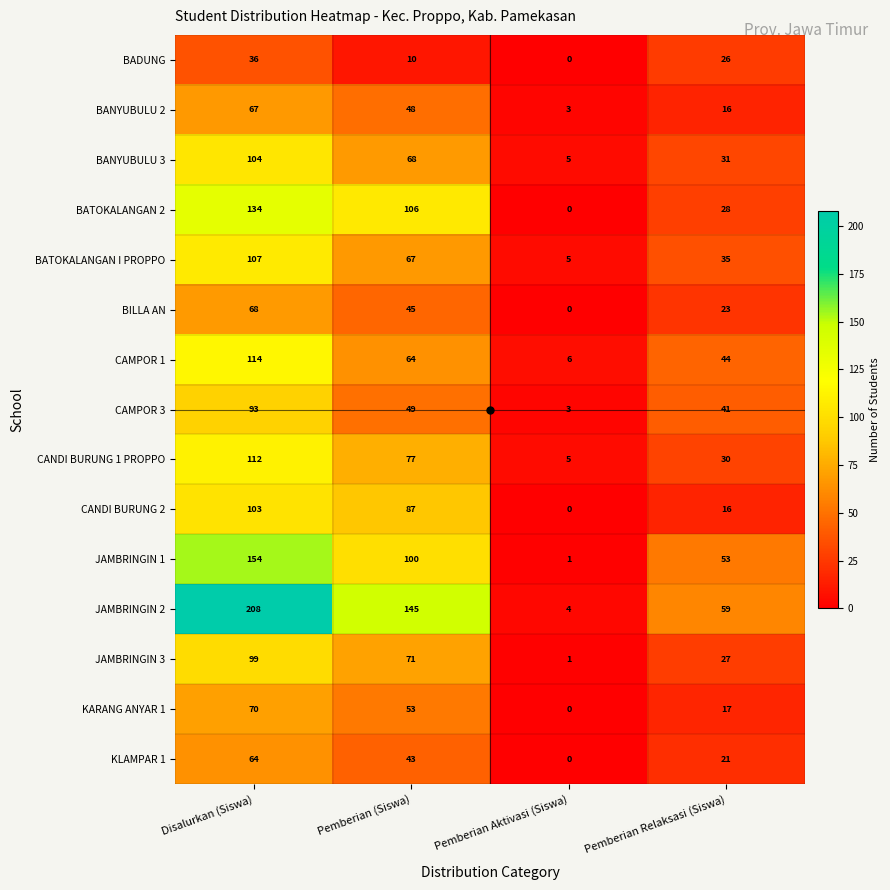

What is the difference between the BADUNG values at Pemberian Aktivasi (Siswa) and Disalurkan (Siswa)?

36